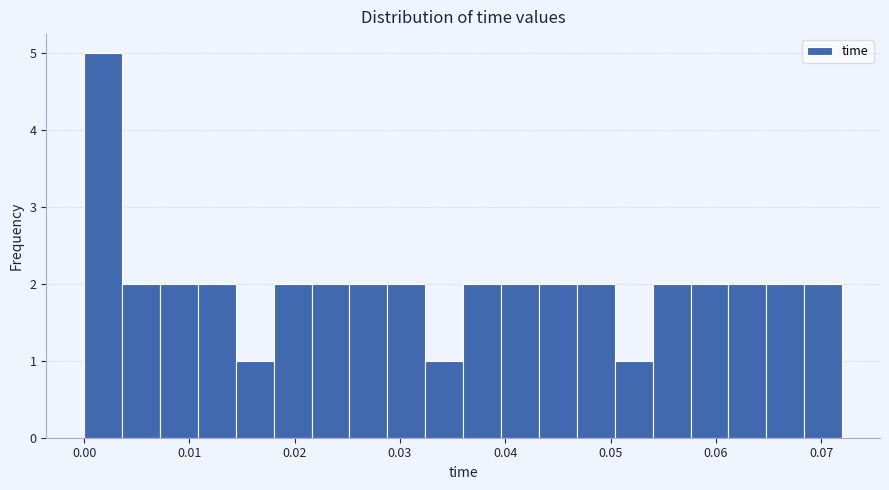

Read against the x-axis, roughly where is the centre of the tallest bar?

0.002